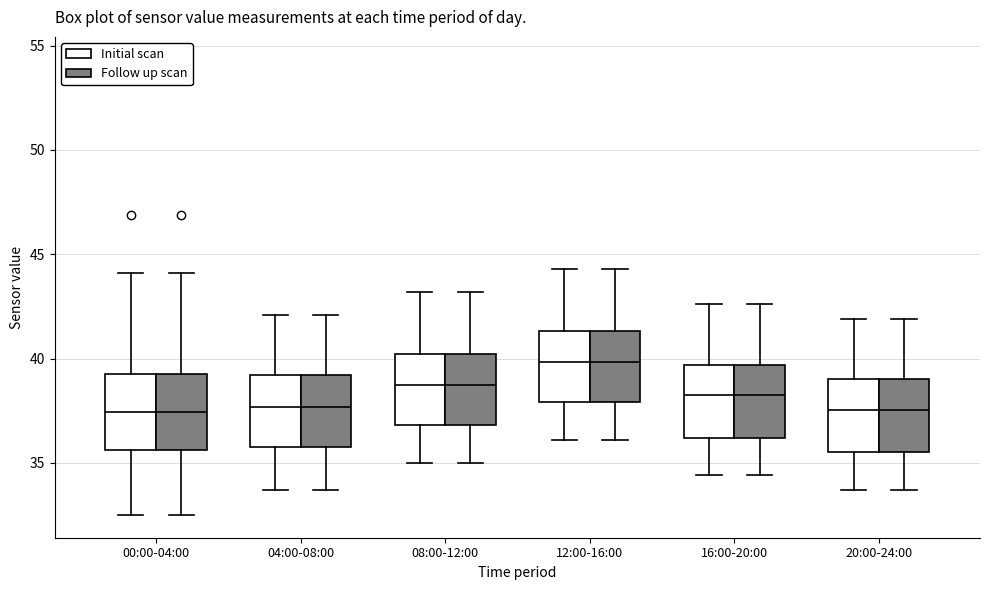

Reading left to right, transcribe this box plot: for each box, give where its median line is, the range the box spans, and where its two whiskers end, as read against the y-axis. The values are not printed on the chart, so give them approximately, as read against the axis.

00:00-04:00 (Initial scan): median 37.5, box 35.5 to 39.5, whiskers 32.5 to 44.0
00:00-04:00 (Follow up scan): median 37.5, box 35.5 to 39.5, whiskers 32.5 to 44.0
04:00-08:00 (Initial scan): median 37.5, box 36.0 to 39.0, whiskers 33.5 to 42.0
04:00-08:00 (Follow up scan): median 37.5, box 36.0 to 39.0, whiskers 33.5 to 42.0
08:00-12:00 (Initial scan): median 39.0, box 37.0 to 40.0, whiskers 35.0 to 43.0
08:00-12:00 (Follow up scan): median 39.0, box 37.0 to 40.0, whiskers 35.0 to 43.0
12:00-16:00 (Initial scan): median 40.0, box 38.0 to 41.5, whiskers 36.0 to 44.5
12:00-16:00 (Follow up scan): median 40.0, box 38.0 to 41.5, whiskers 36.0 to 44.5
16:00-20:00 (Initial scan): median 38.5, box 36.0 to 39.5, whiskers 34.5 to 42.5
16:00-20:00 (Follow up scan): median 38.5, box 36.0 to 39.5, whiskers 34.5 to 42.5
20:00-24:00 (Initial scan): median 37.5, box 35.5 to 39.0, whiskers 33.5 to 42.0
20:00-24:00 (Follow up scan): median 37.5, box 35.5 to 39.0, whiskers 33.5 to 42.0